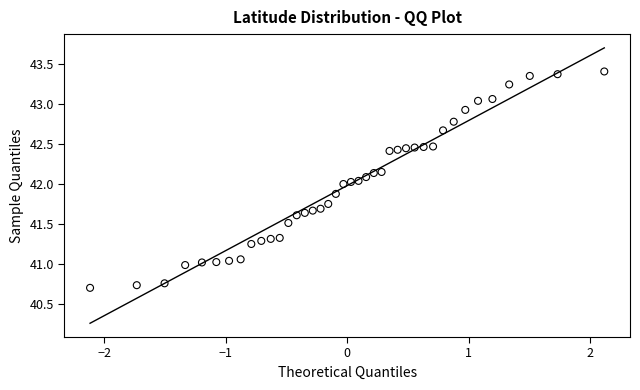

What is the range of X values (max minus min)?

4.2